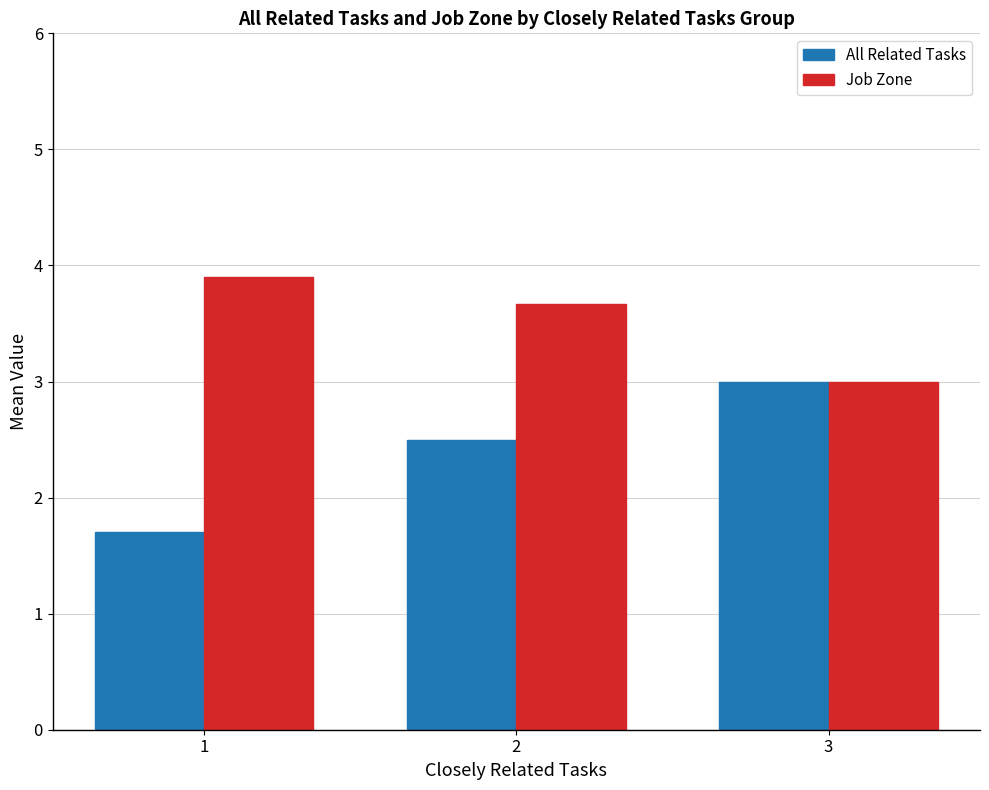

Which series has the largest range (max minus min)?

All Related Tasks